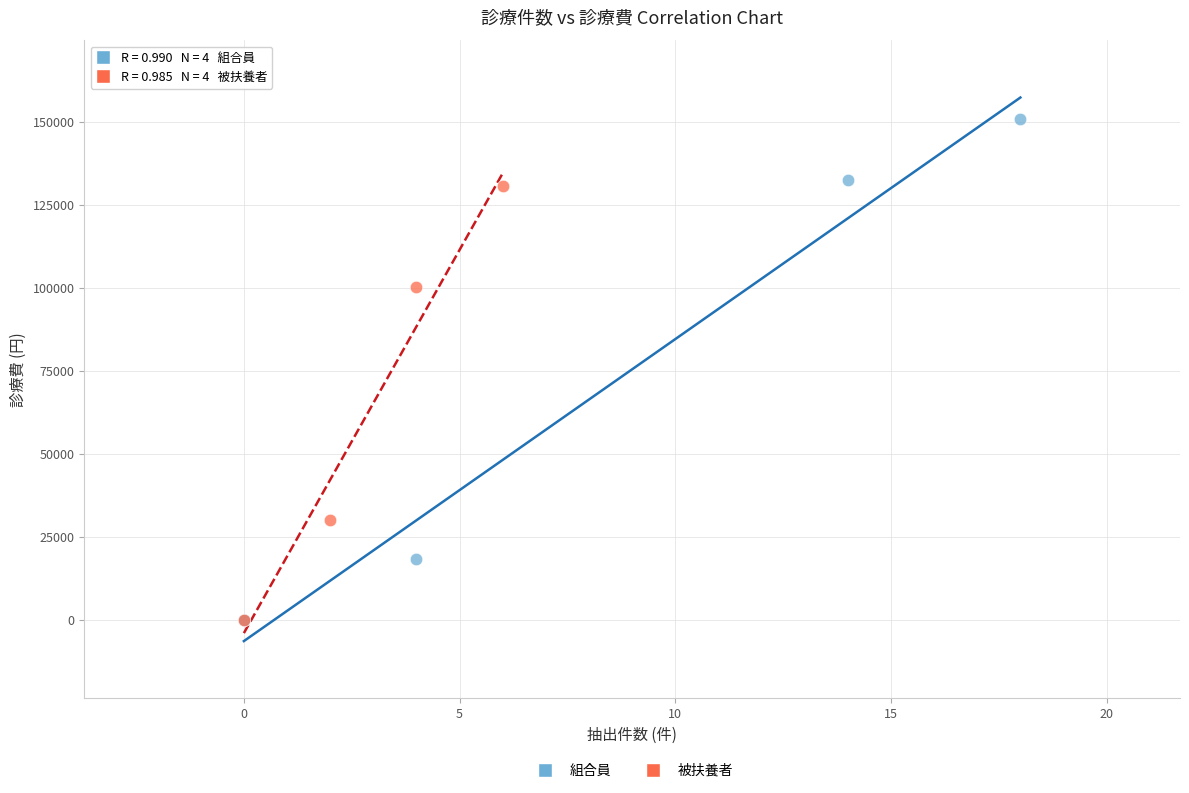

Which series reaches the maximum Y coordinate?

組合員